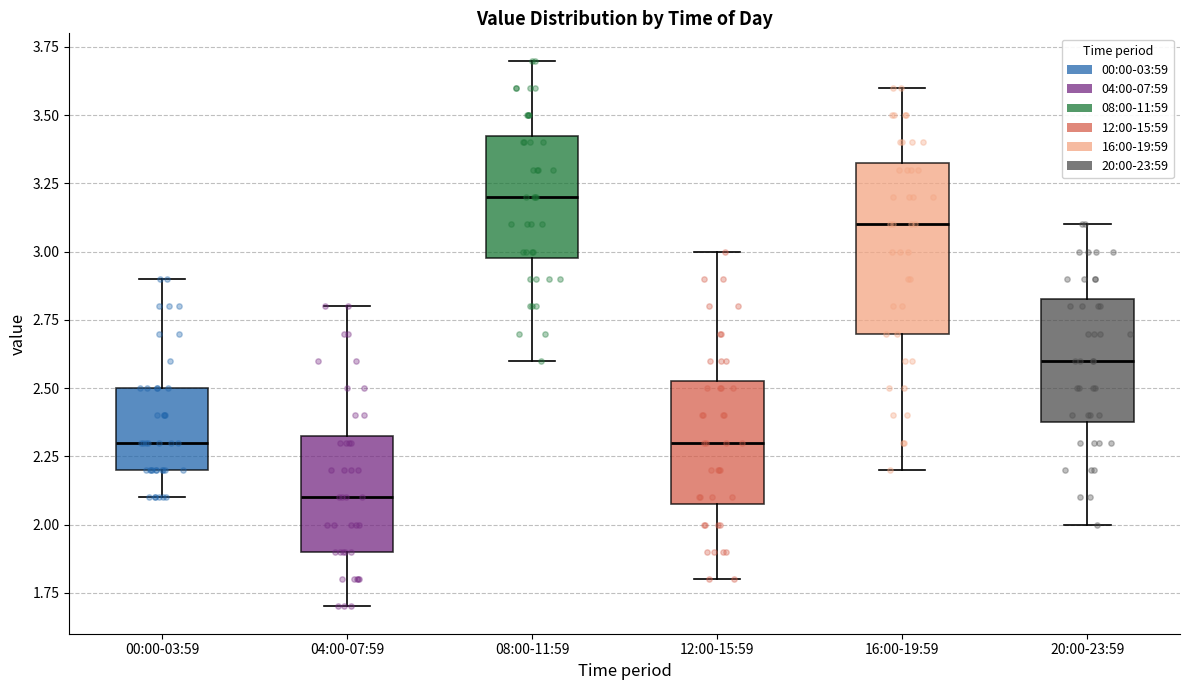

Which box's median line is the lowest?

04:00-07:59